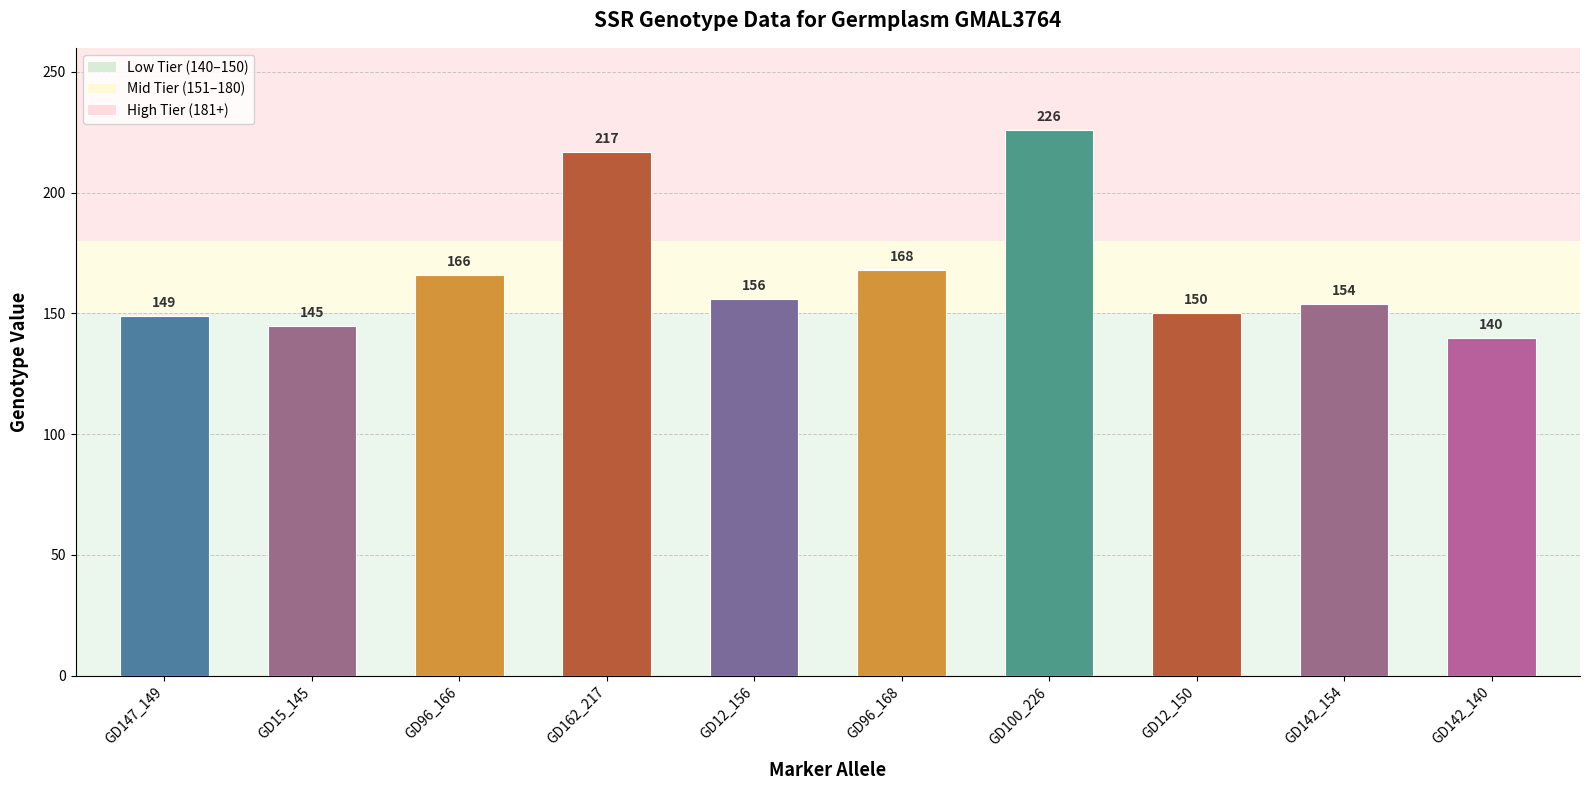

Is it true that the value at GD142_140 is 243?

False